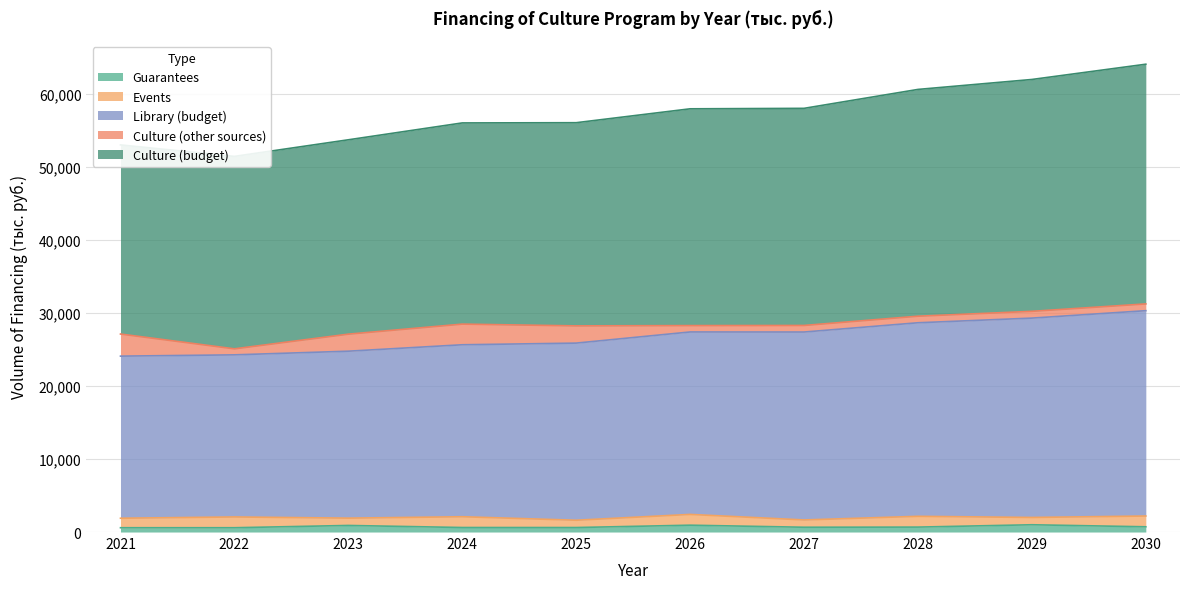

True or false: Guarantees has more than 1 points higher than both neighbors.

True